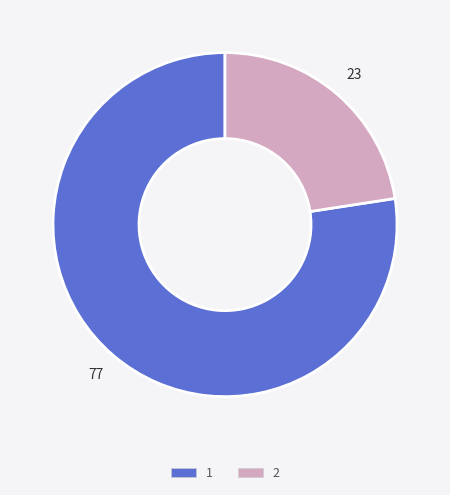

What is the ratio of the value at 1 to the value at 2?

3.4